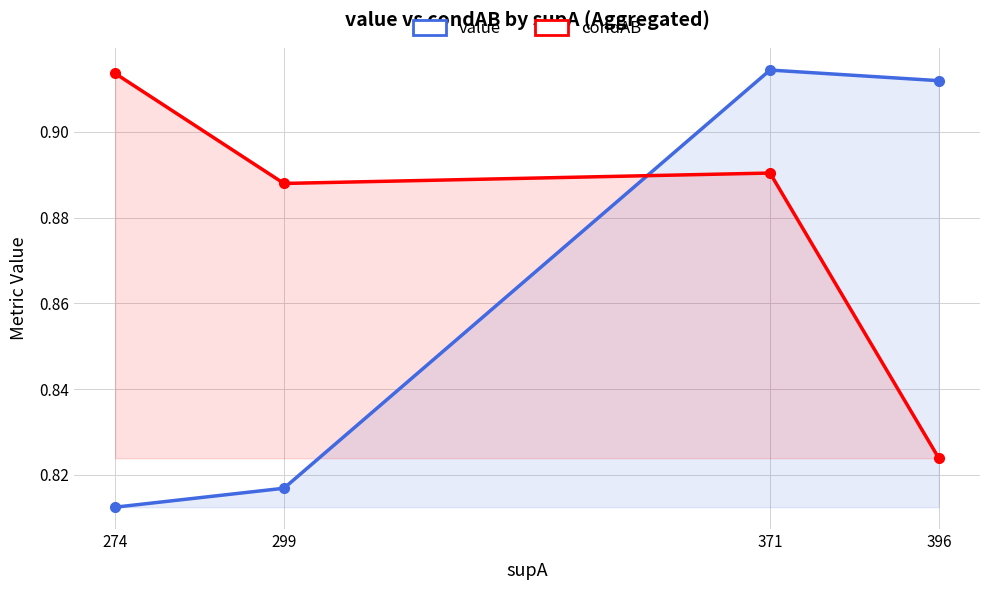

What is the total value across all series at 274?

1.7